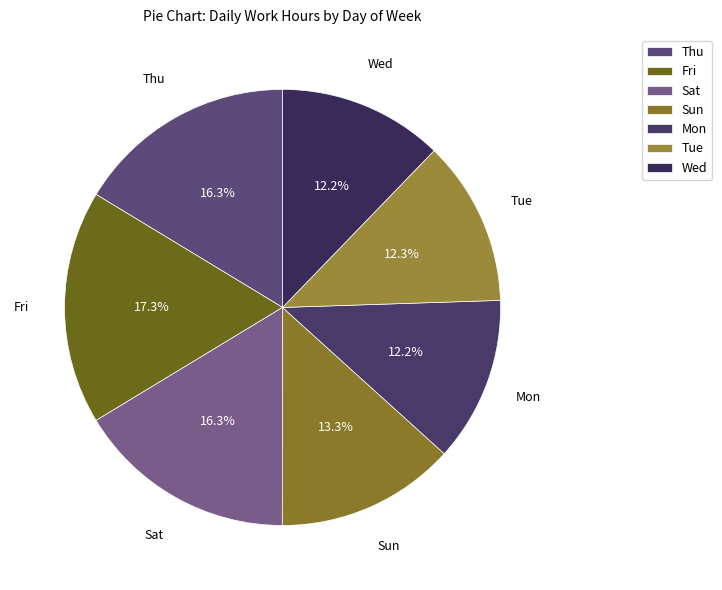

Does Sat account for over 50% of the chart?

No